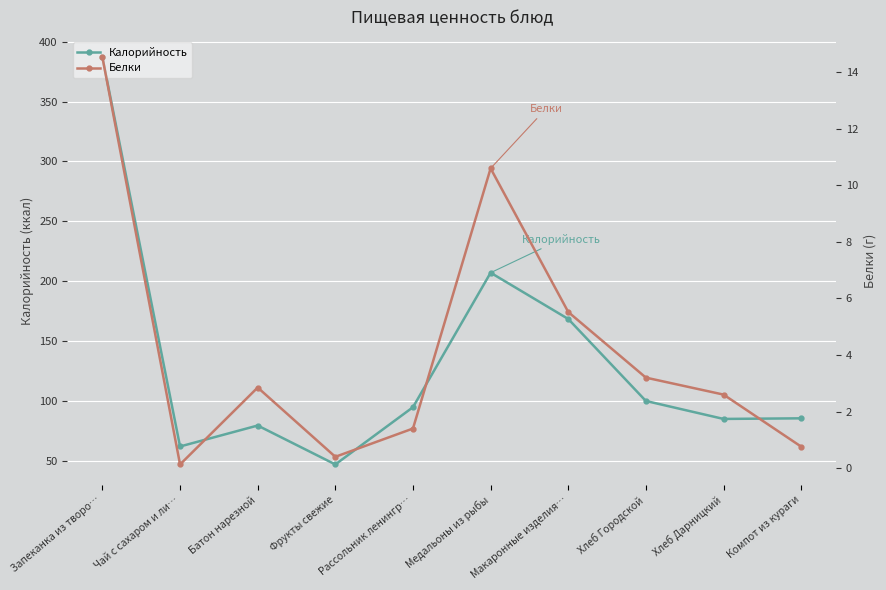

At which category does Калорийность reach its first local peak?

Батон нарезной